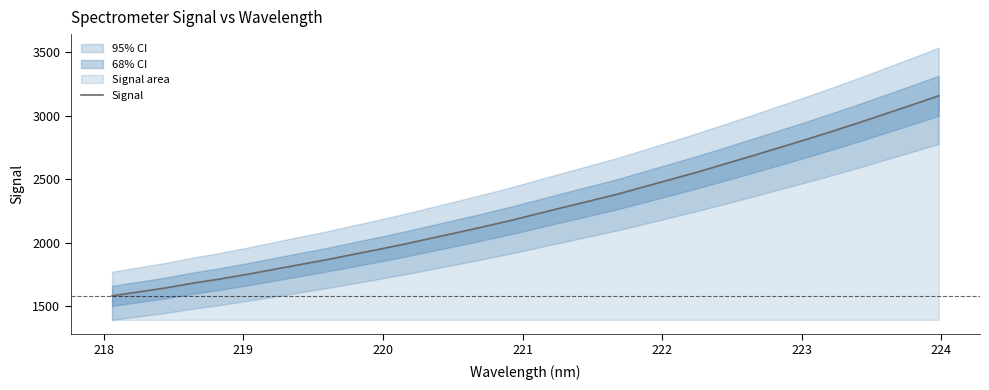

What is the maximum value for Signal?

3156.9